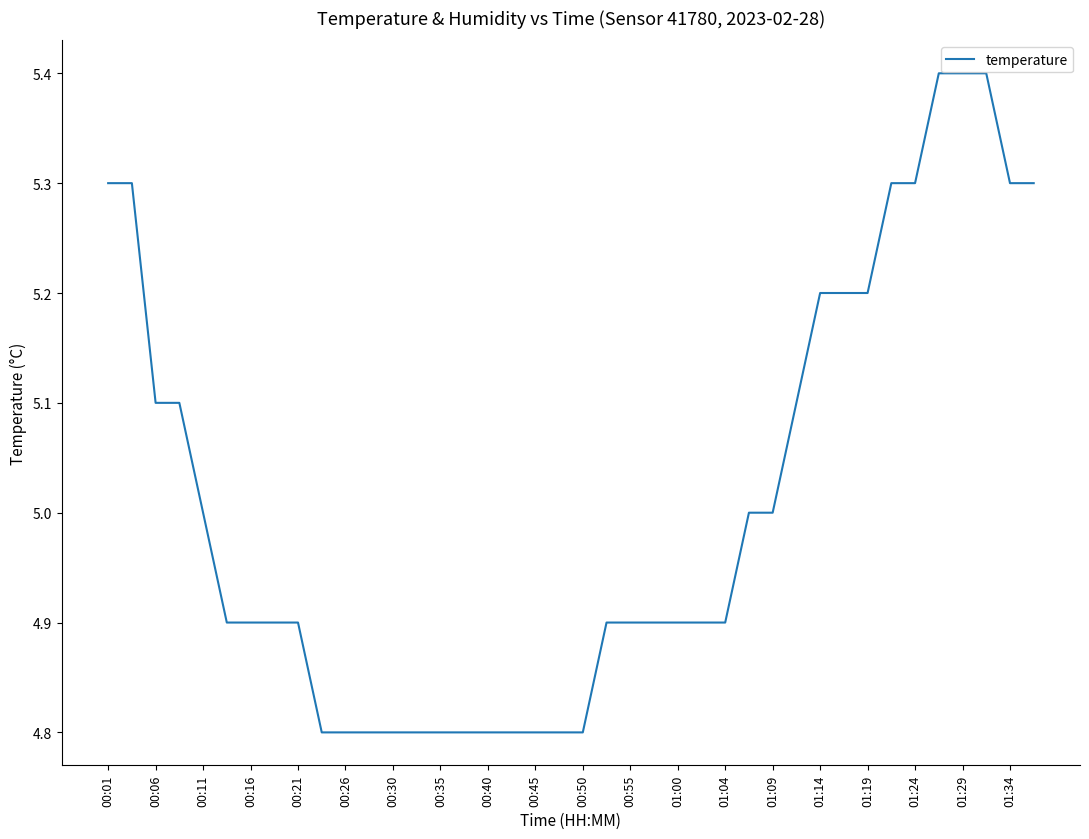

What is the difference between the maximum and minimum values?

0.6